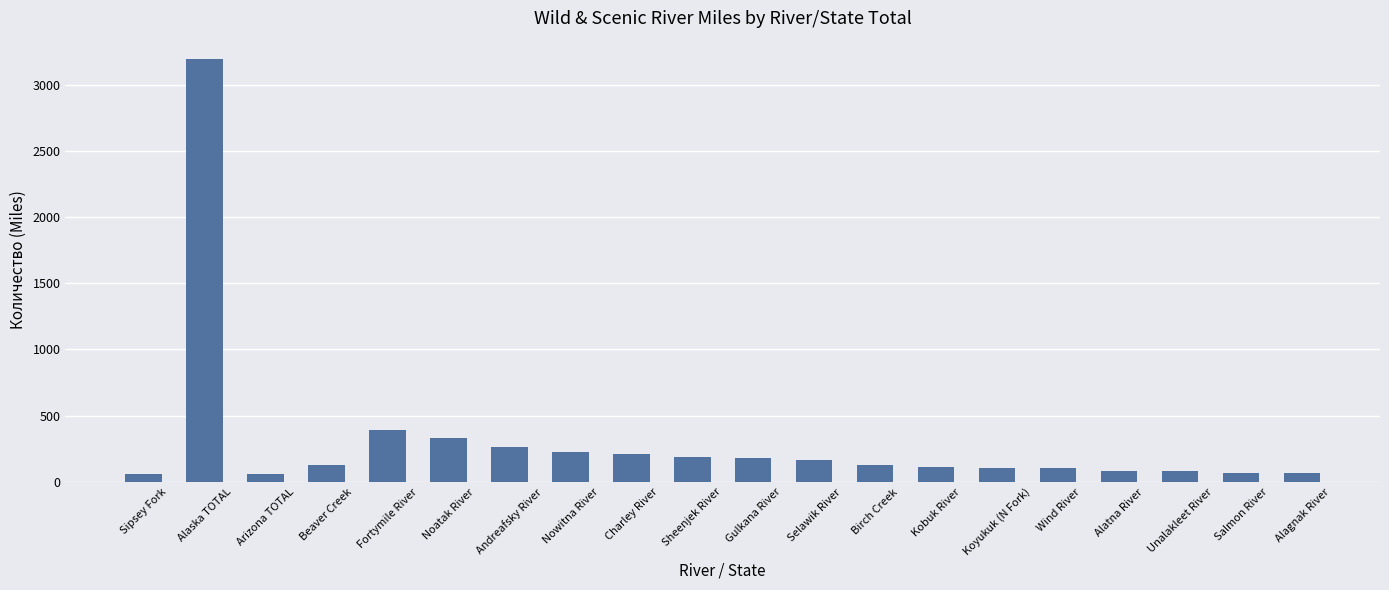

What is the approximate value at Nowitna River?

223.0